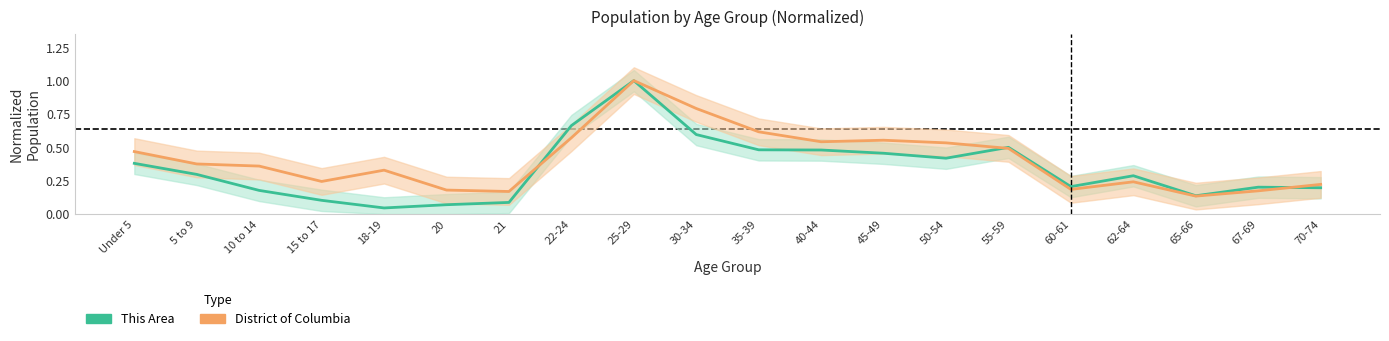

At which label does This Area reach its minimum?

18-19